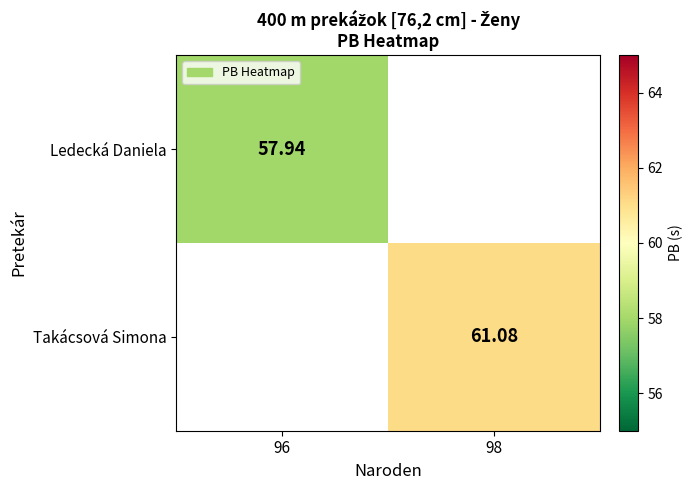

Where is Ledecká Daniela nearest to the value 57?

96